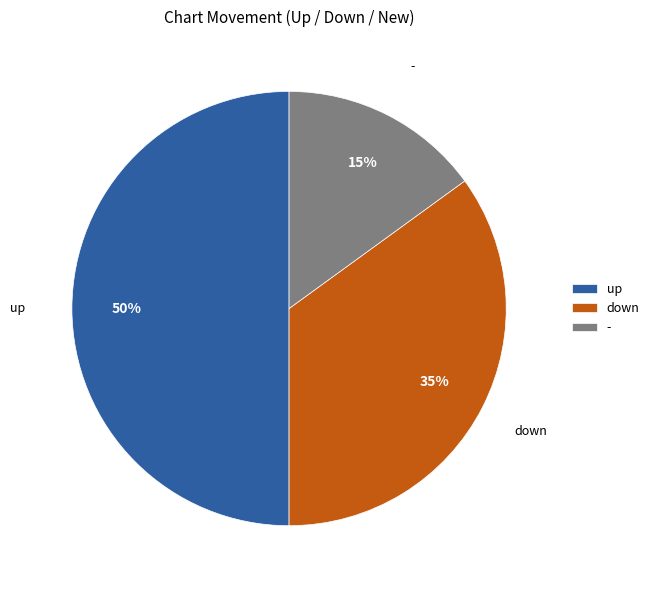

What percentage is the - slice, to the nearest percent?

15%